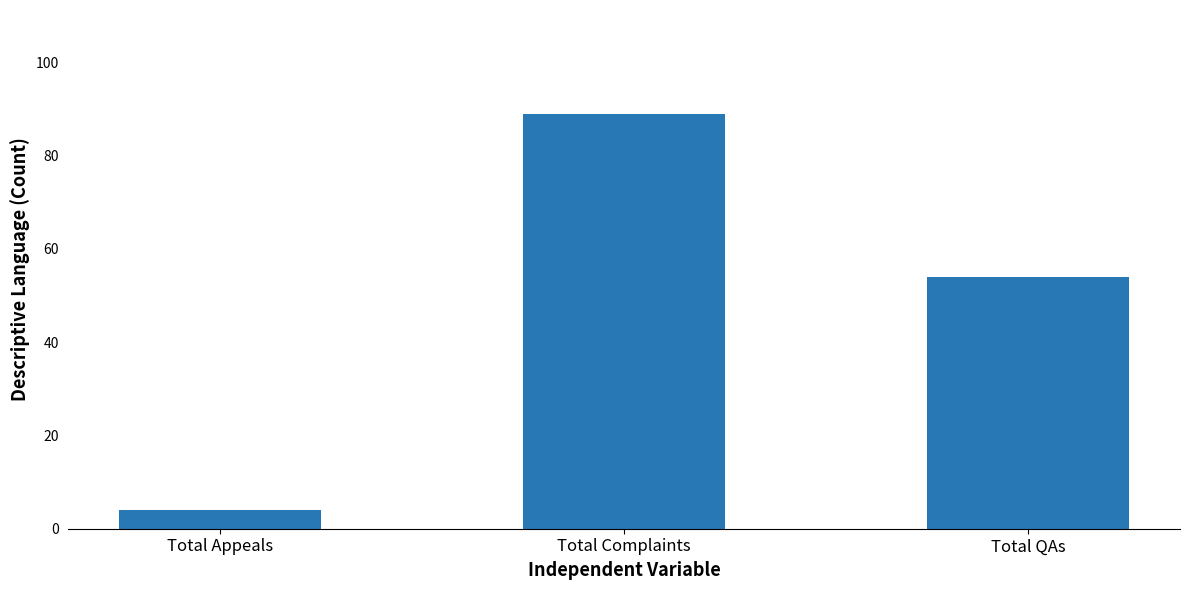

Is it true that the value at Total QAs is 77?

False